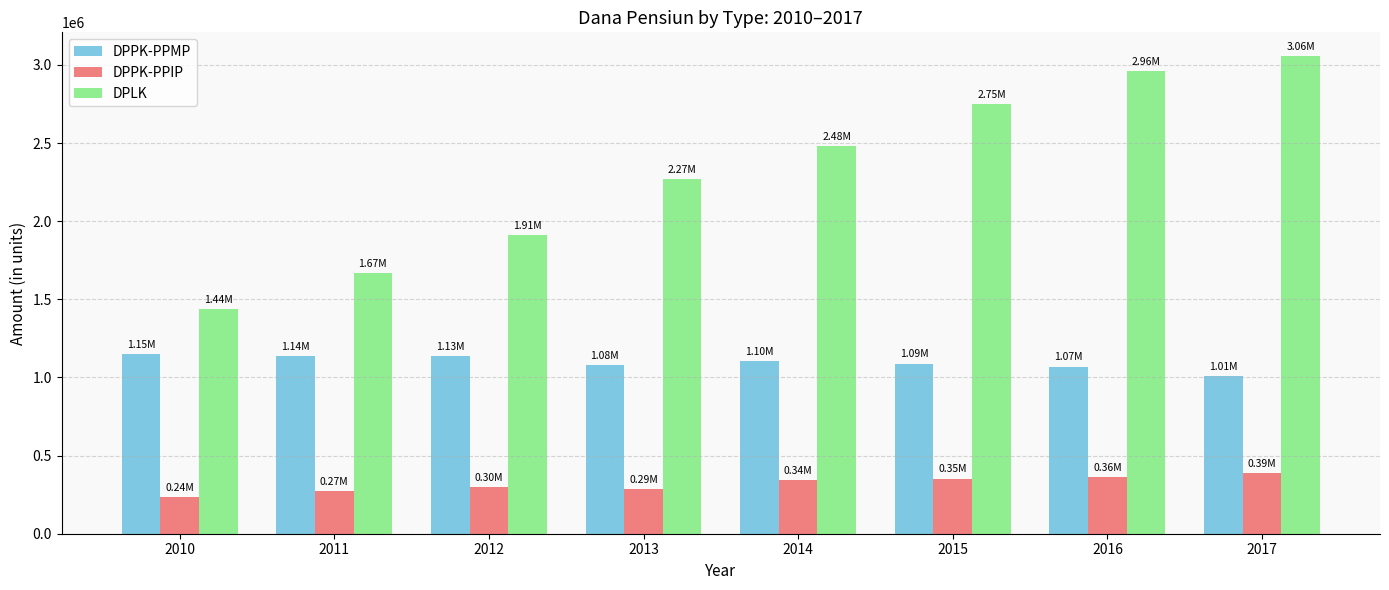

What is the value of the DPPK-PPIP bar at the 1st from the left?

235108